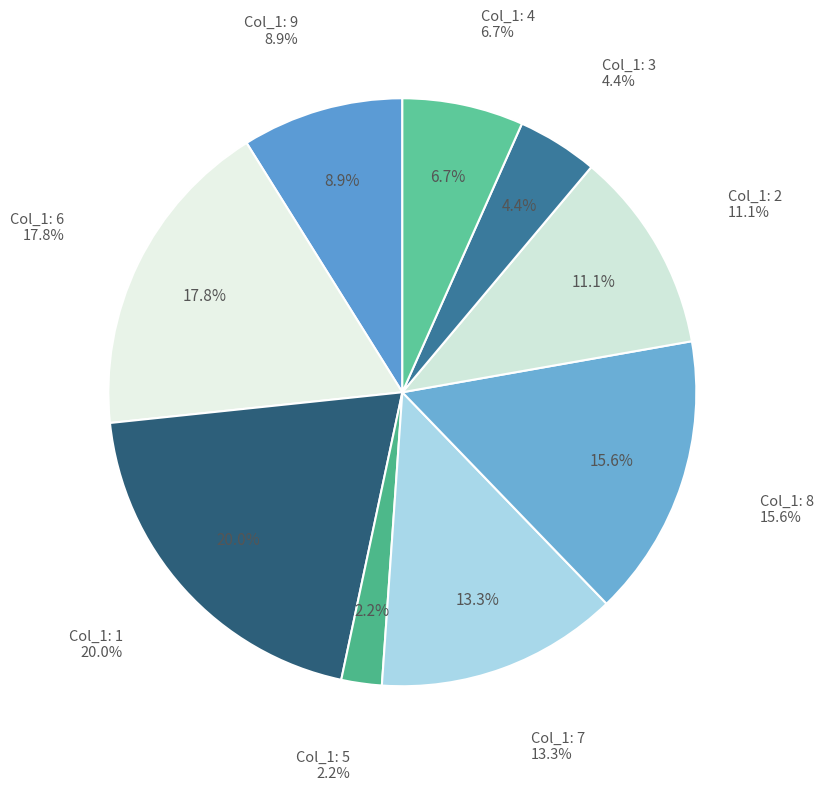

Which category has the smallest portion of the pie?

5